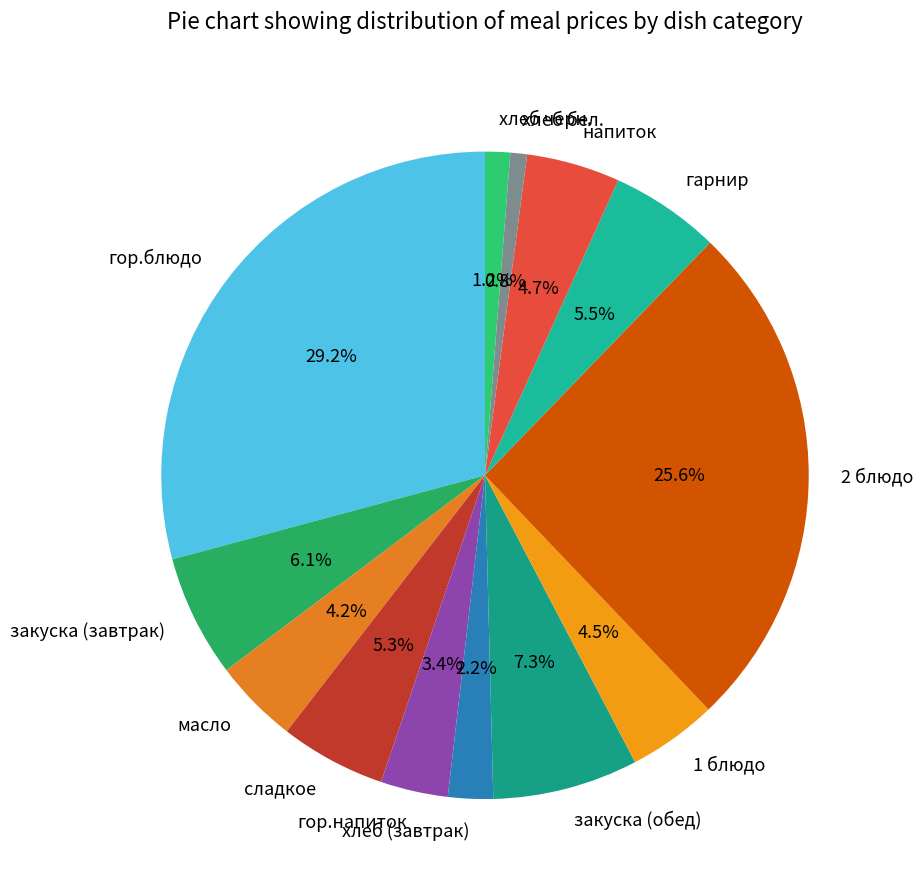

How many segments does this pie chart have?

13